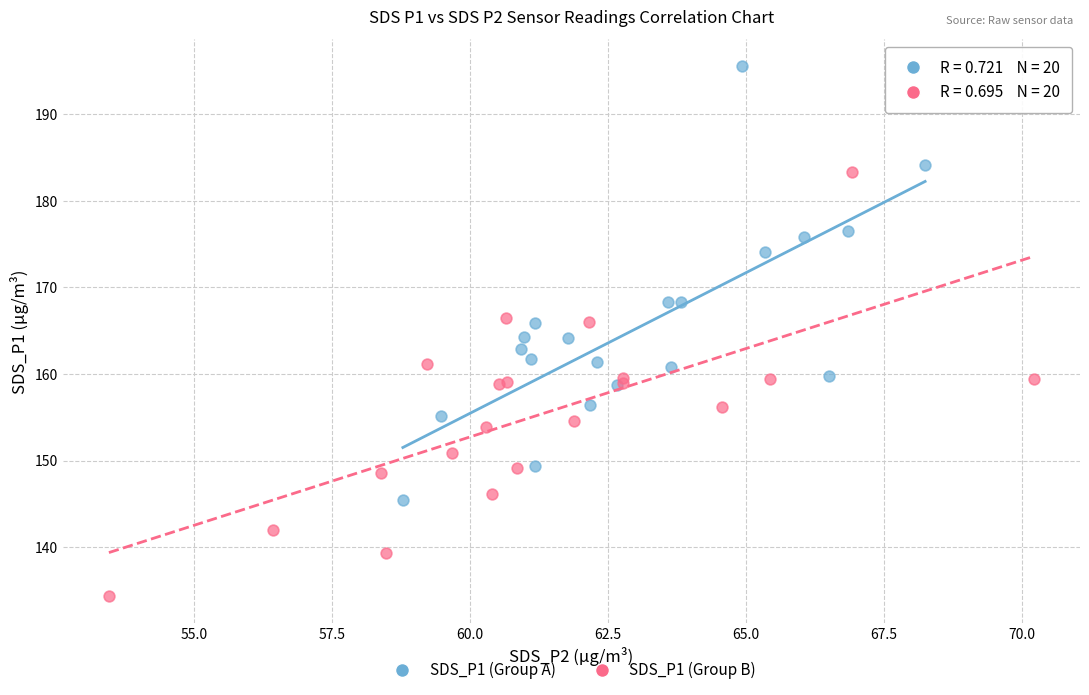

Which series reaches the minimum Y coordinate?

SDS_P1 (Group B)